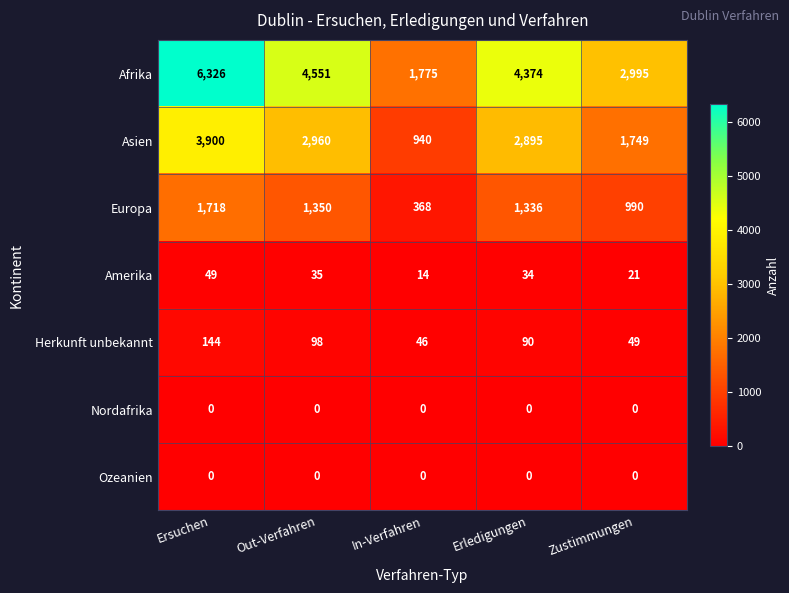

What is the sum of all Europa values?

5762